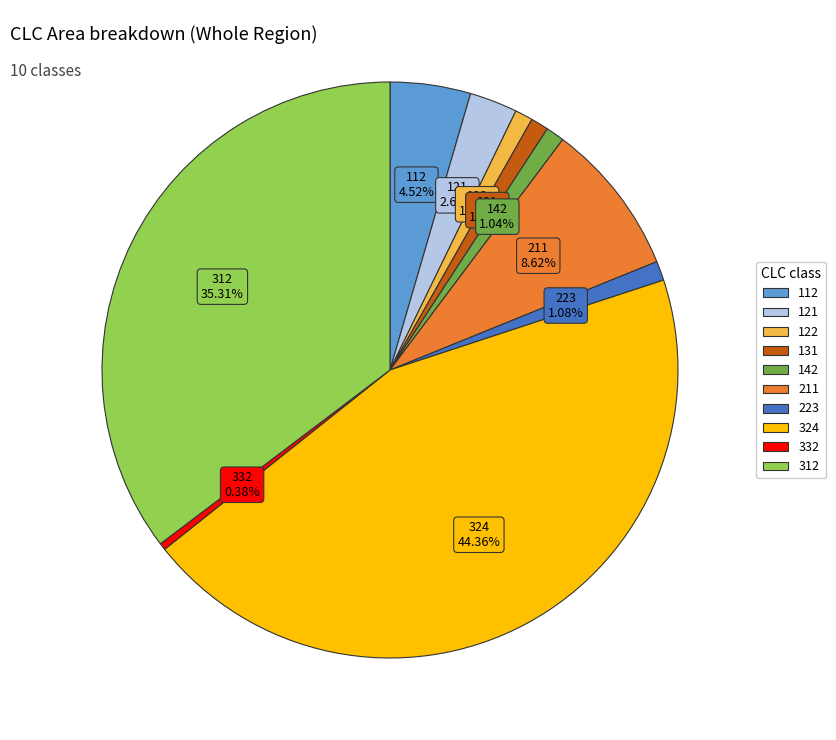

Count the number of slices in the pie.

10